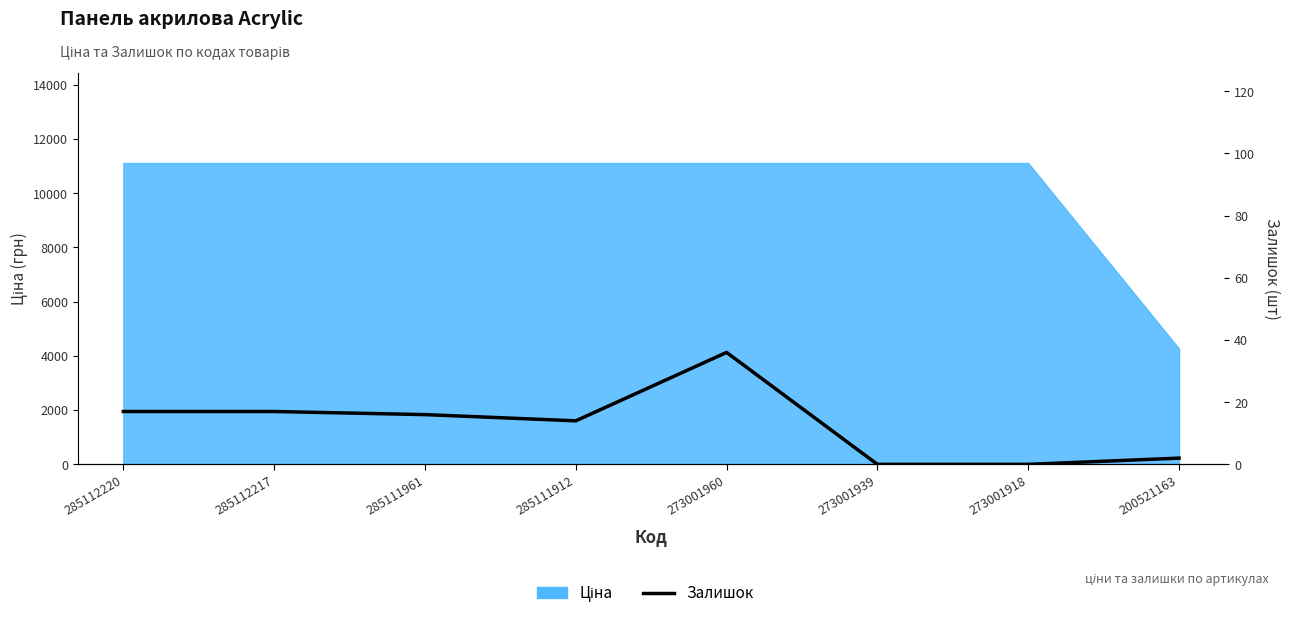

Reading left to right, transcribe all the data shown in this chart.

285112220=17	285112217=17	285111961=16	285111912=14	273001960=36	273001939=0	273001918=0	200521163=2